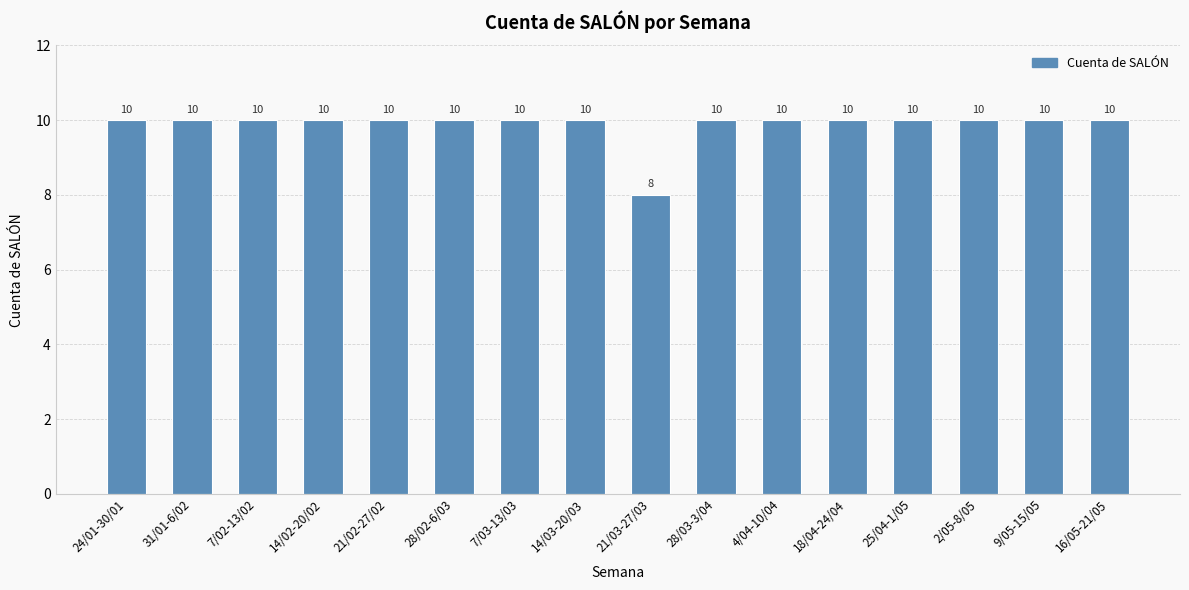

Reading left to right, transcribe all the data shown in this chart.

10	10	10	10	10	10	10	10	8	10	10	10	10	10	10	10